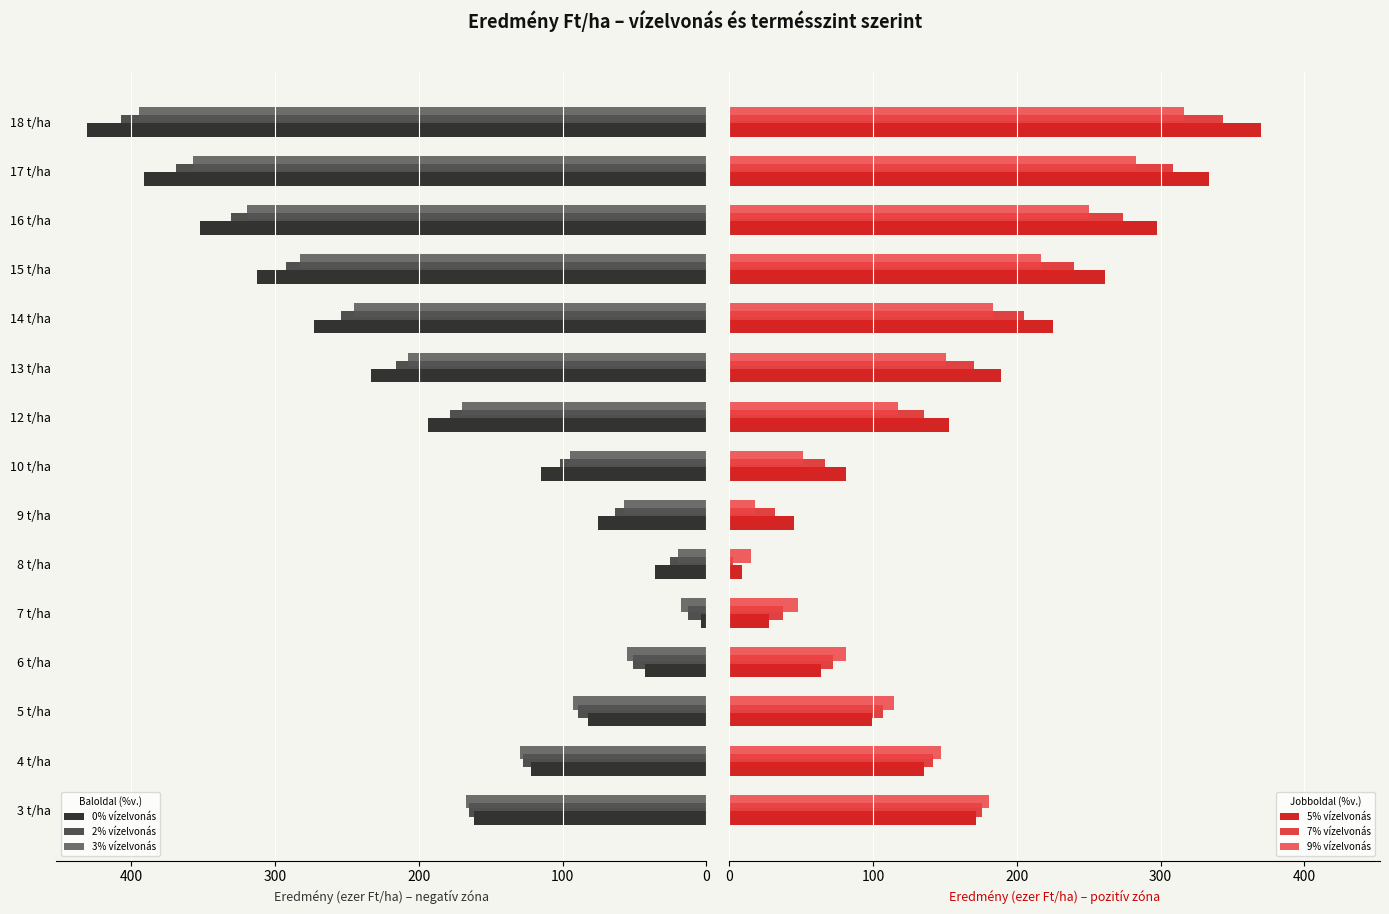

What is the minimum value for 9% vízelvonás?

15.0